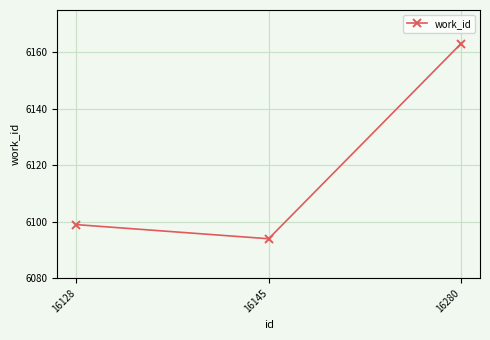

Is it true that the value at 16145 is 2149?

False